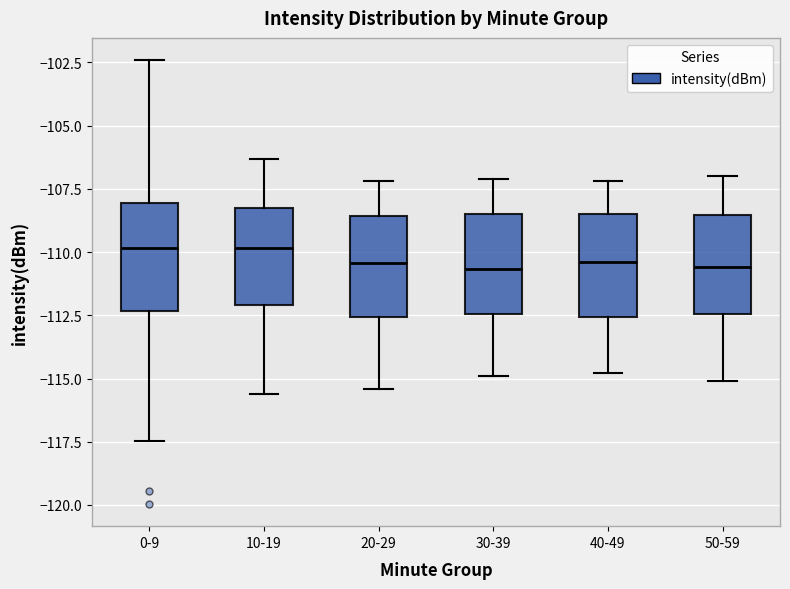

Reading left to right, read every box against the y-axis: the position of its median line, the range the box covers, and the ends of its whiskers. The values are not printed on the chart, so give them approximately, as read against the axis.

0-9: median -110.0, box -112.5 to -108.0, whiskers -117.5 to -102.5
10-19: median -110.0, box -112.0 to -108.0, whiskers -115.5 to -106.5
20-29: median -110.5, box -112.5 to -108.5, whiskers -115.5 to -107.0
30-39: median -110.5, box -112.5 to -108.5, whiskers -115.0 to -107.0
40-49: median -110.5, box -112.5 to -108.5, whiskers -115.0 to -107.0
50-59: median -110.5, box -112.5 to -108.5, whiskers -115.0 to -107.0